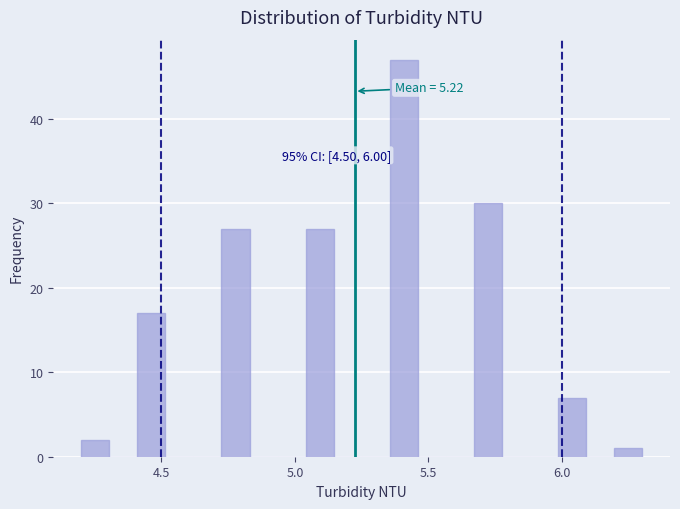

Around what value on the x-axis is the tallest bar? Give the approximate position of its centre, as read against the axis.

5.40